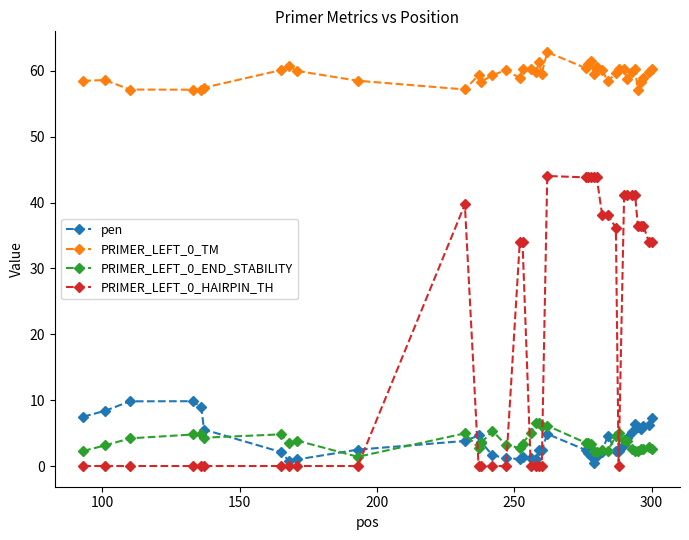

True or false: PRIMER_LEFT_0_END_STABILITY and PRIMER_LEFT_0_HAIRPIN_TH cross at least once.

True